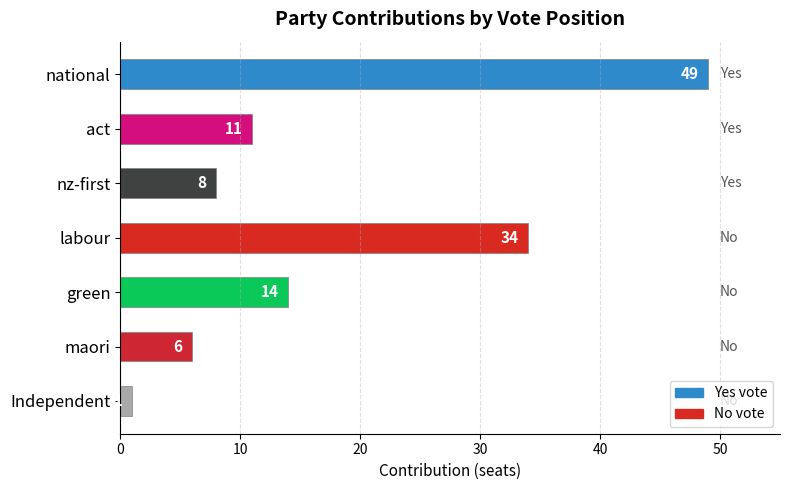

The chart shows a value of 6 at maori. True or false?

True